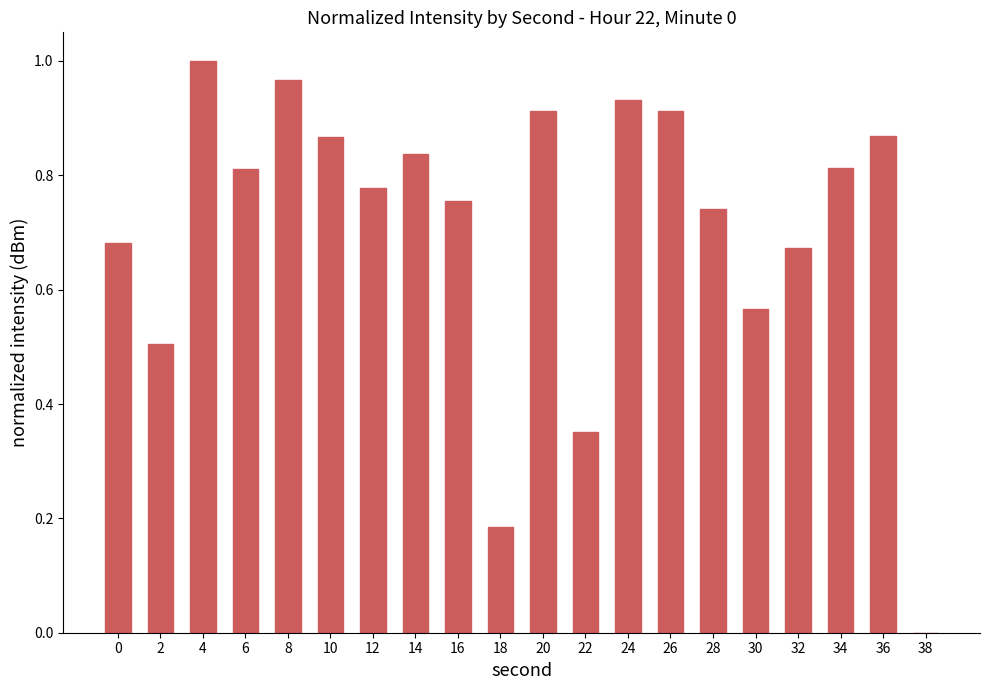

What is the difference between the values at 30 and 36?

0.3